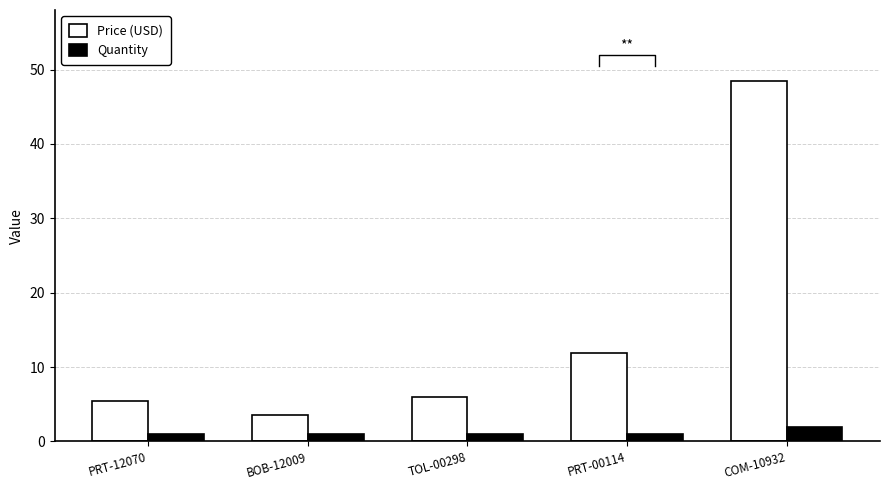

The value of Price (USD) at TOL-00298 is 6.0. True or false?

True